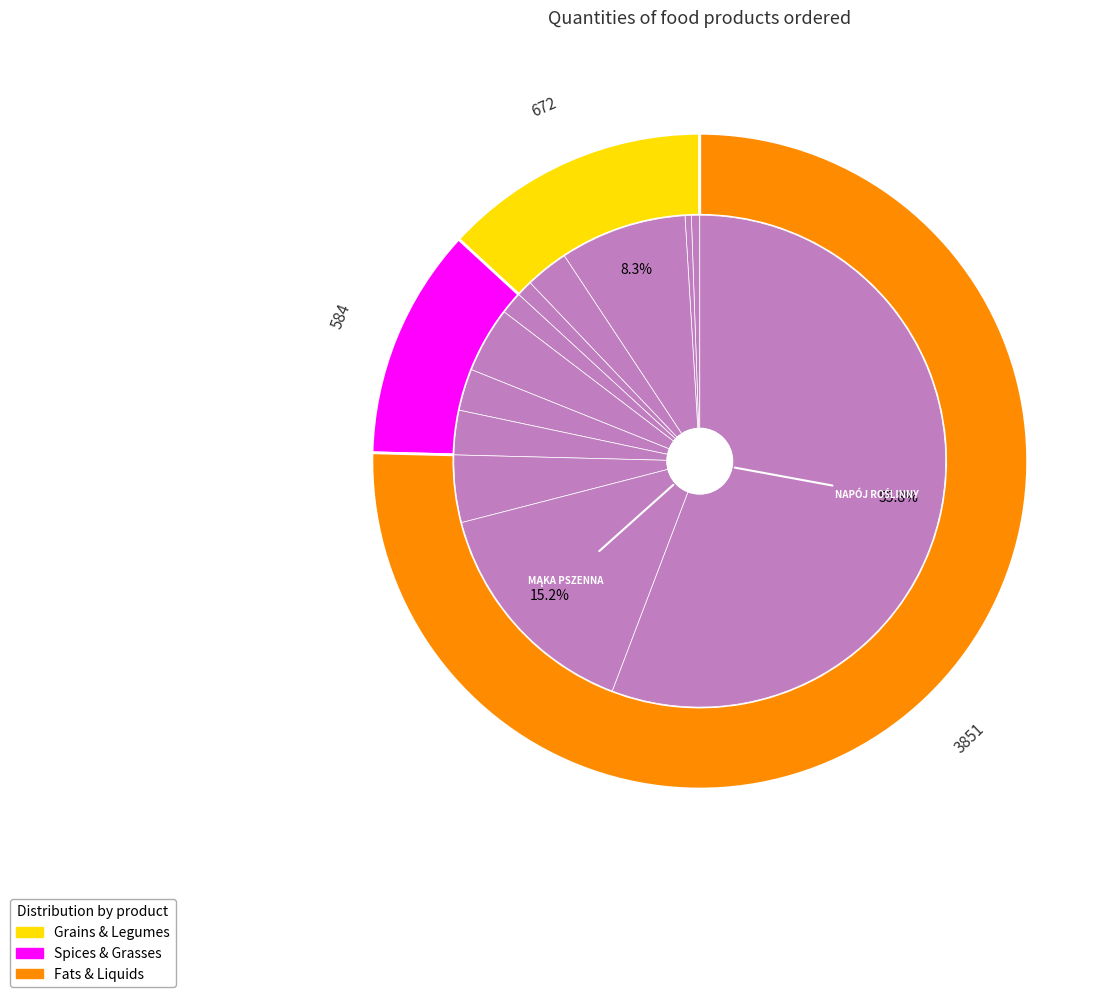

Does NAPÓJ ROŚLINNY account for over 50% of the chart?

Yes